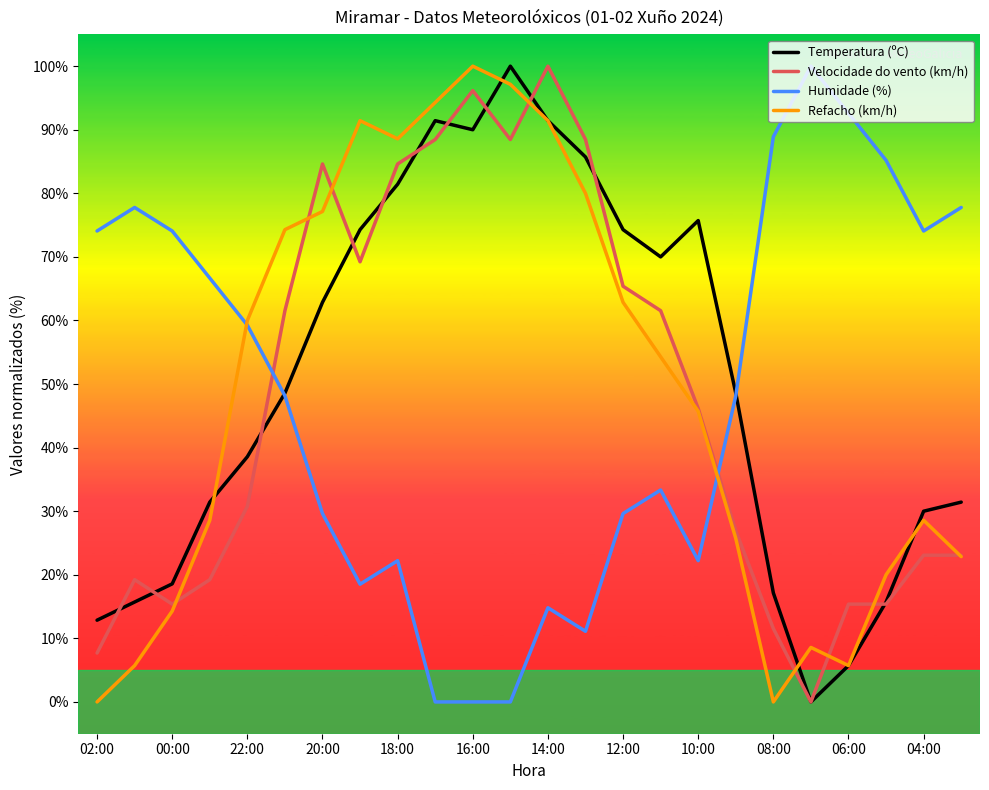

What is the highest value of the Velocidade do vento (km/h) series?

100.0